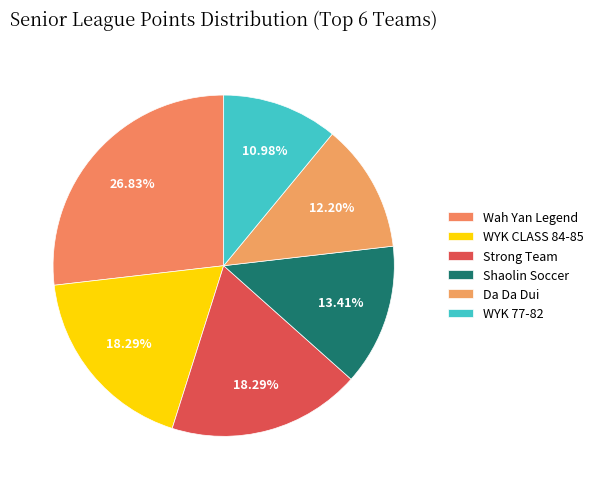

How many segments does this pie chart have?

6